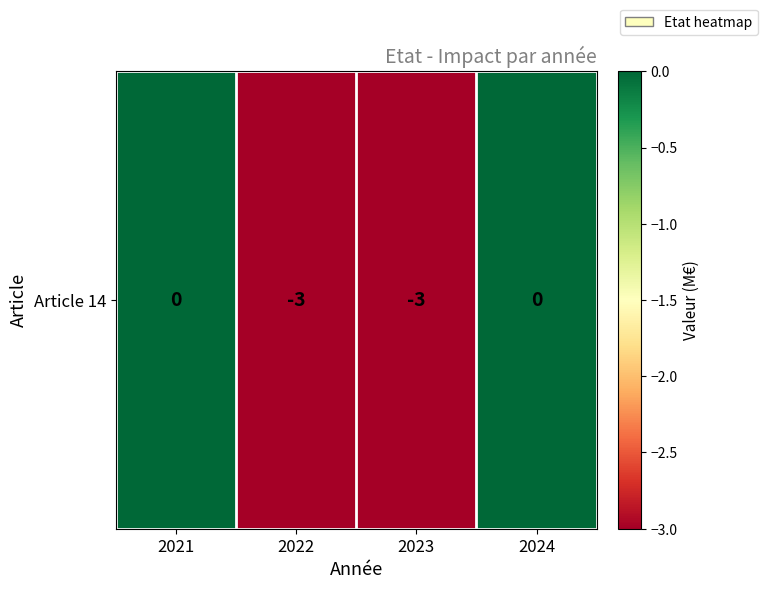

Which category has the lowest value across all series?

2022